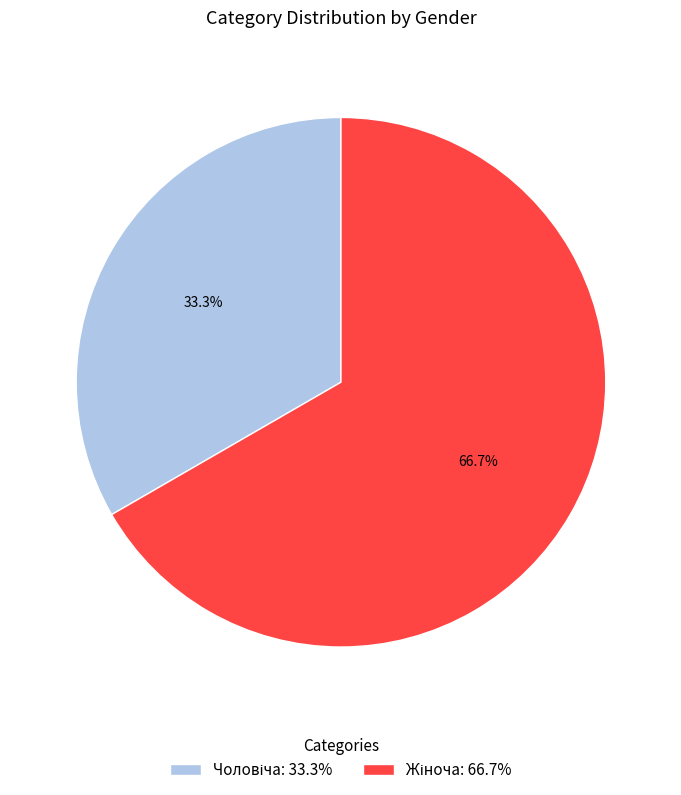

Does any single category account for the majority?

Yes